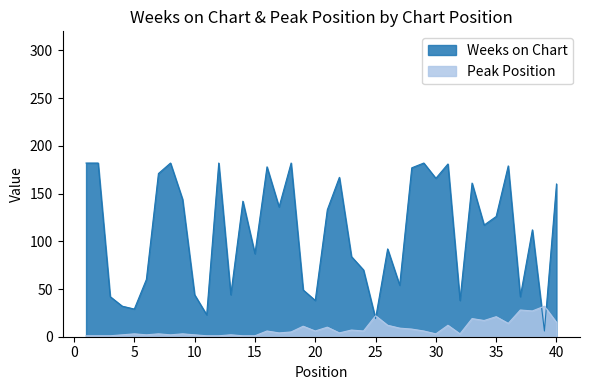

Between 14 and 25, which series saw the biggest shift?

Weeks on Chart